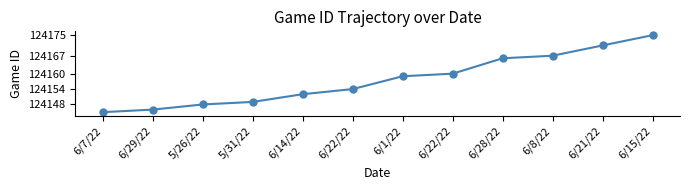

What is the maximum value shown in the chart?

124175